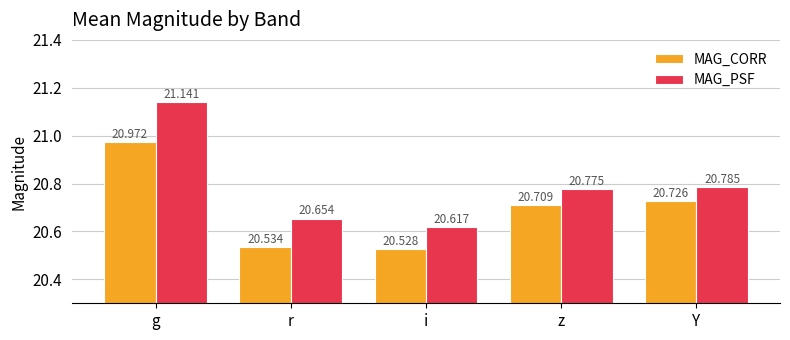

What is the label of the 3rd bar from the right?

i